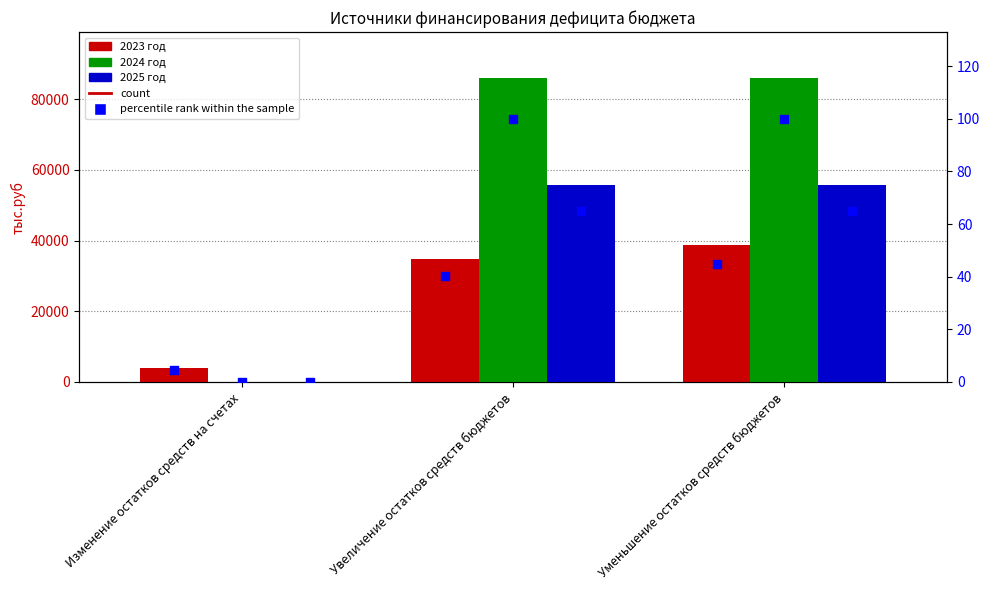

Which series contains the highest Y value?

2024 год